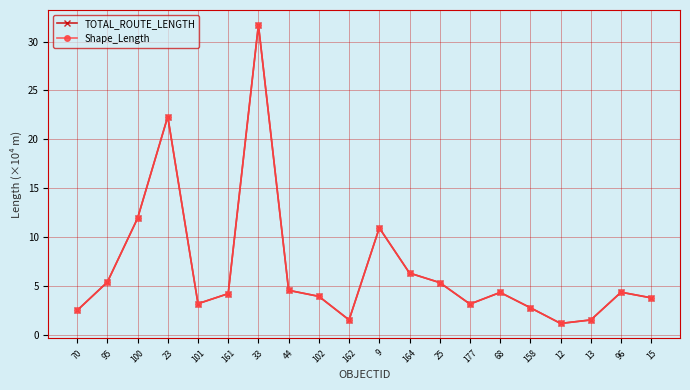

What is the difference between the second highest and second lowest values in the Shape_Length series?

20.8